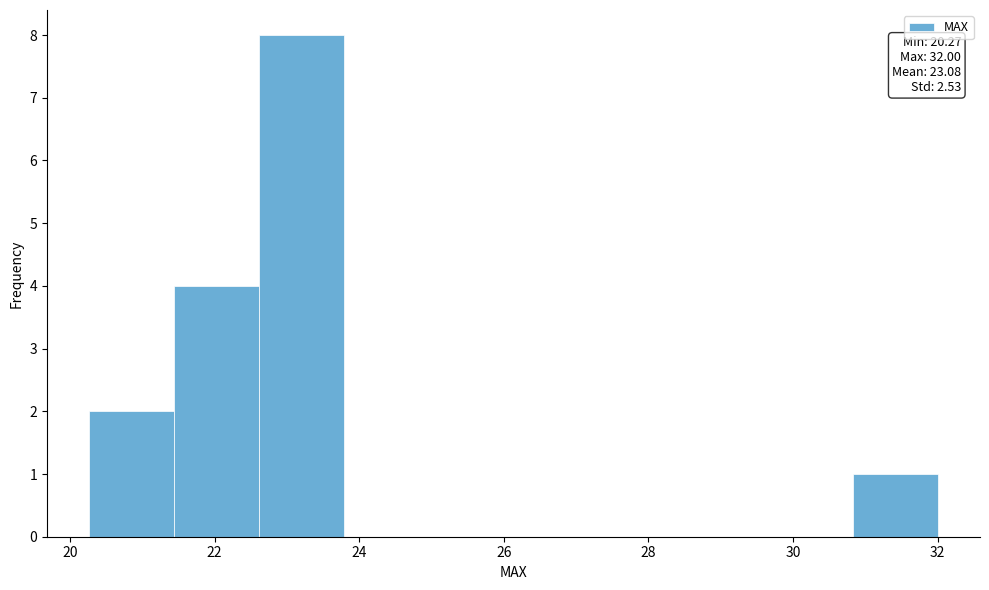

Which range on the x-axis has the tallest bar?

22.6 to 23.8